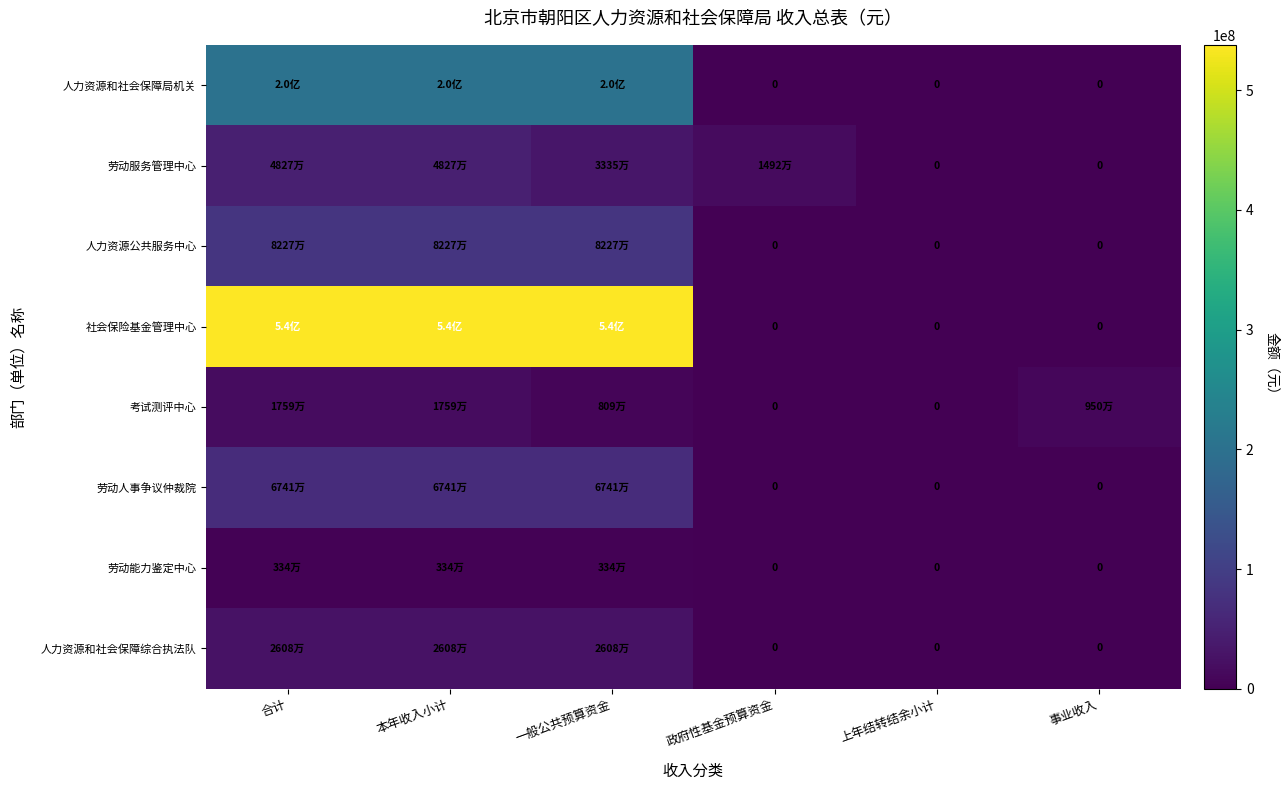

Rank the series by their maximum value, from highest to lowest.

社会保险基金管理中心, 人力资源和社会保障局机关, 人力资源公共服务中心, 劳动人事争议仲裁院, 劳动服务管理中心, 人力资源和社会保障综合执法队, 考试测评中心, 劳动能力鉴定中心